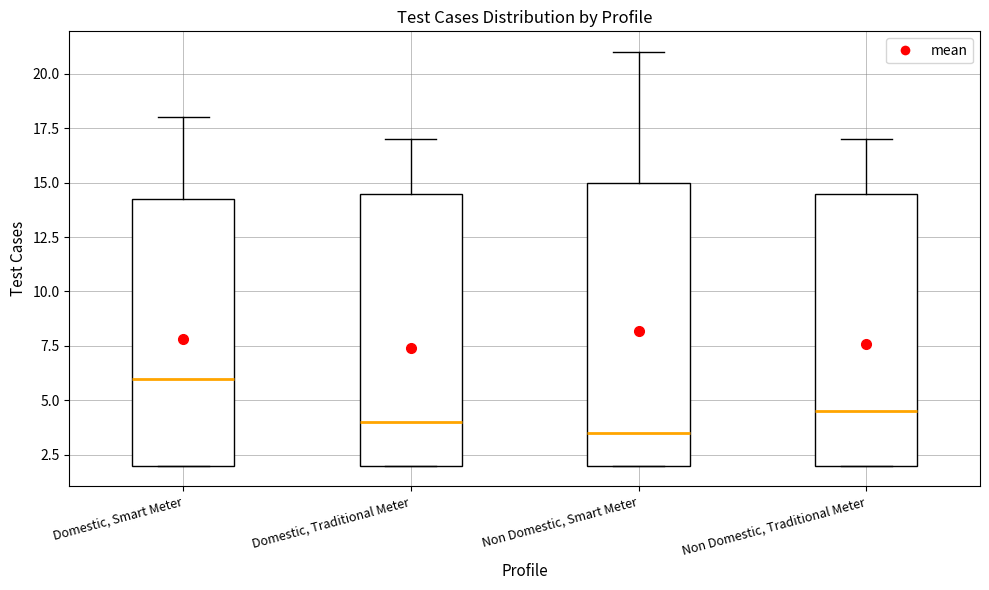

Which box is the tallest, from its lower edge to its upper edge?

Non Domestic, Smart Meter